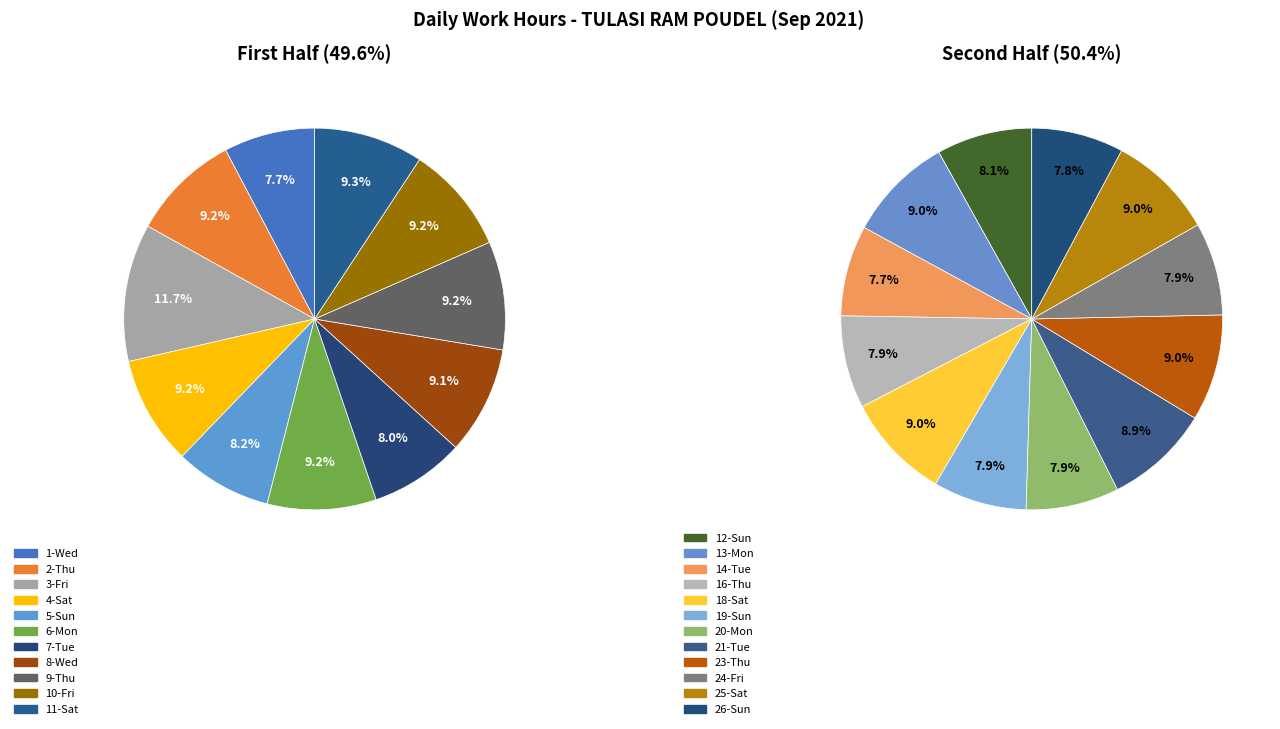

True or false: 16-Thu accounts for 1% of the total.

False